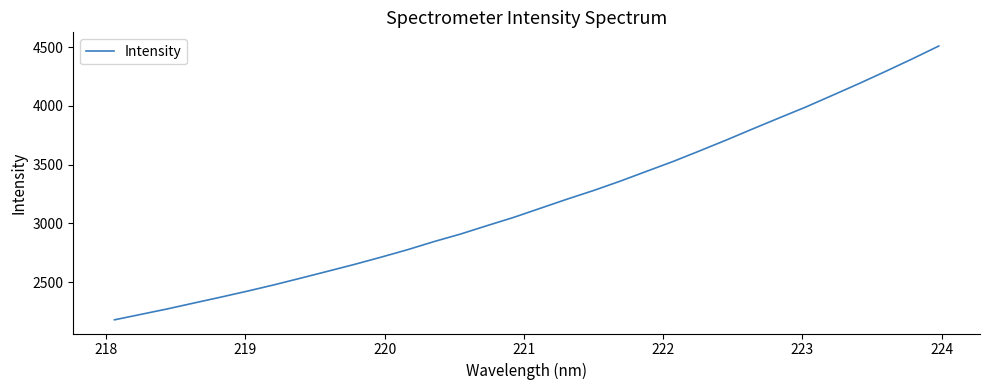

What is the difference between the maximum and minimum values?

2332.1